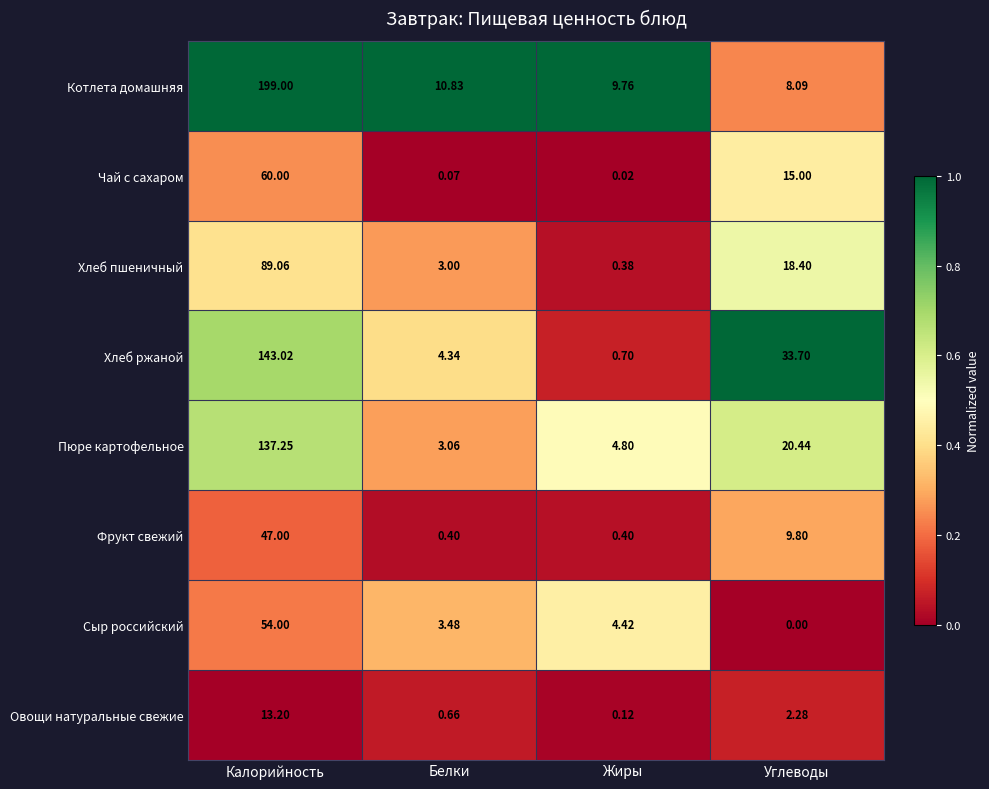

Which series changed the most between Белки and Углеводы?

Хлеб ржаной